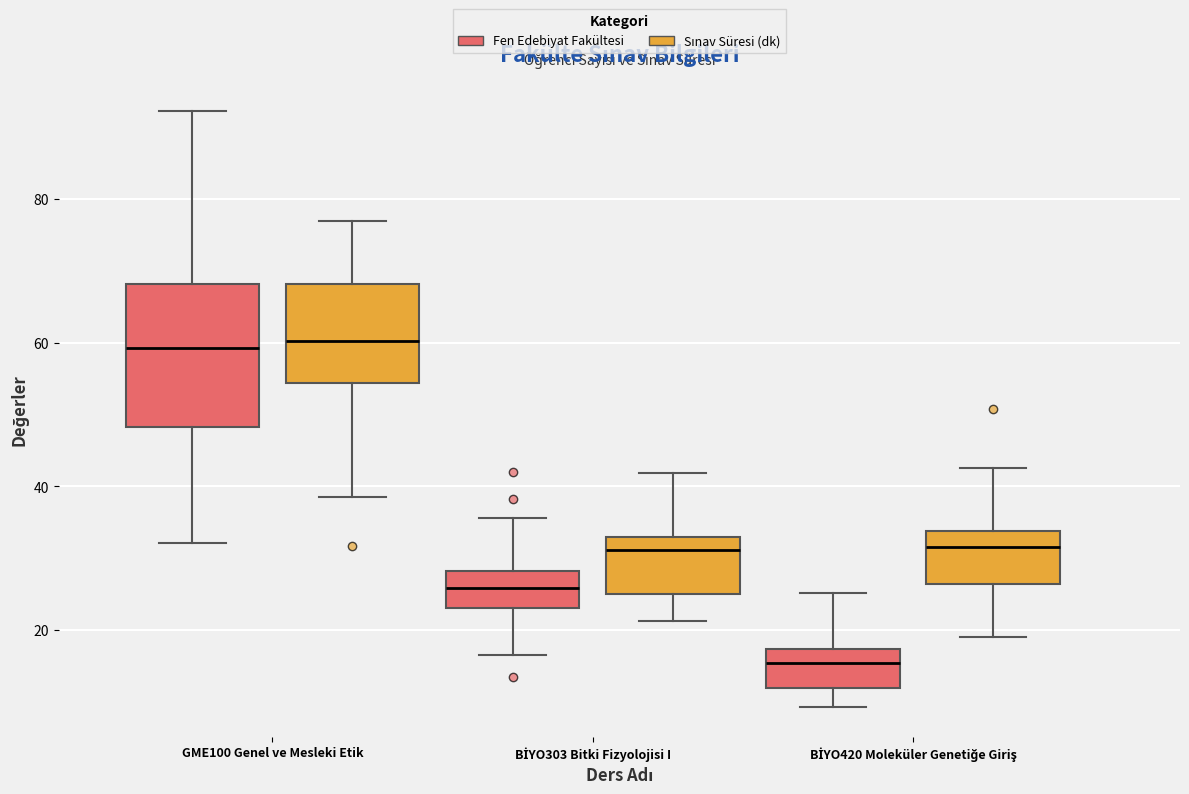

Which box is the tallest, from its lower edge to its upper edge?

GME100 Genel ve Mesleki Etik (Fen Edebiyat Fakültesi)